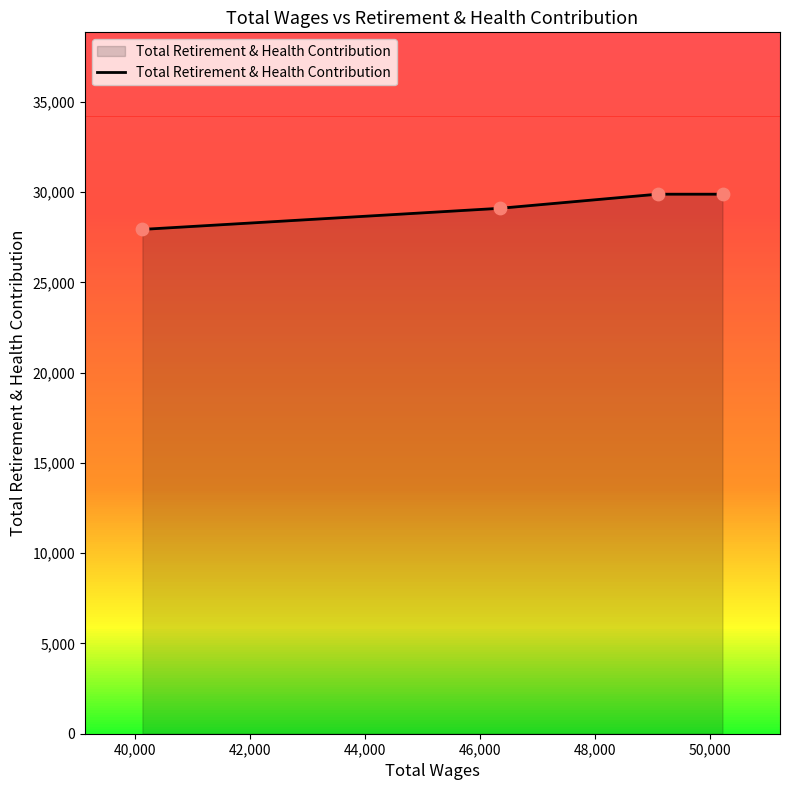

True or false: there are more than 2 points higher than both neighbors.

False